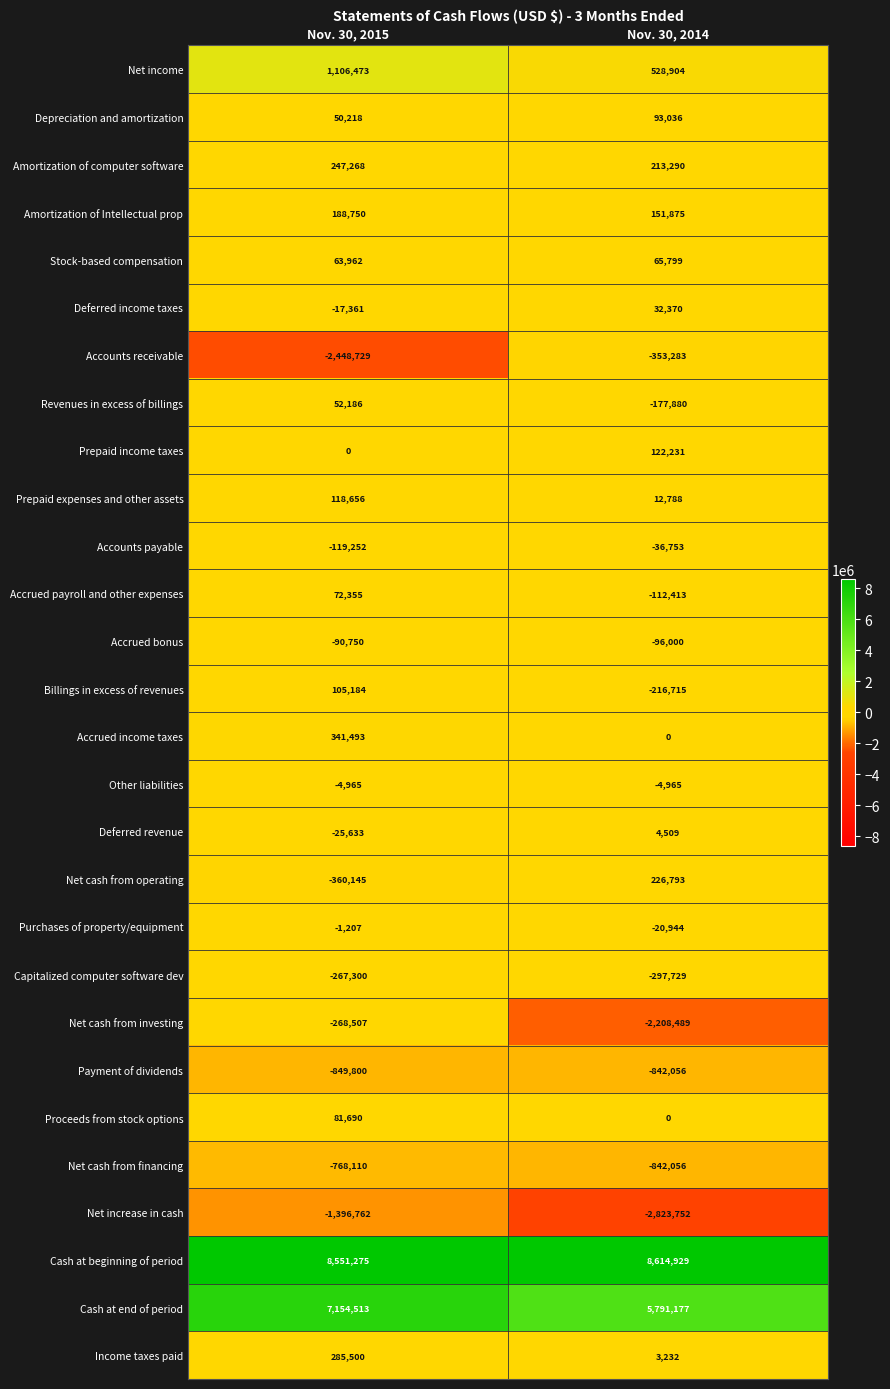

Count the number of categories in the chart.

2